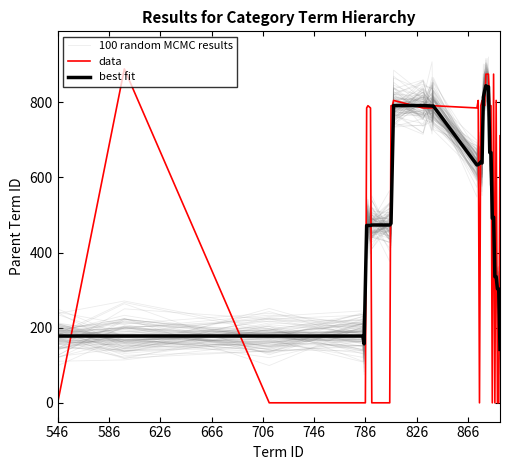

Where do 100 random MCMC results and best fit first cross each other?

546 and 586